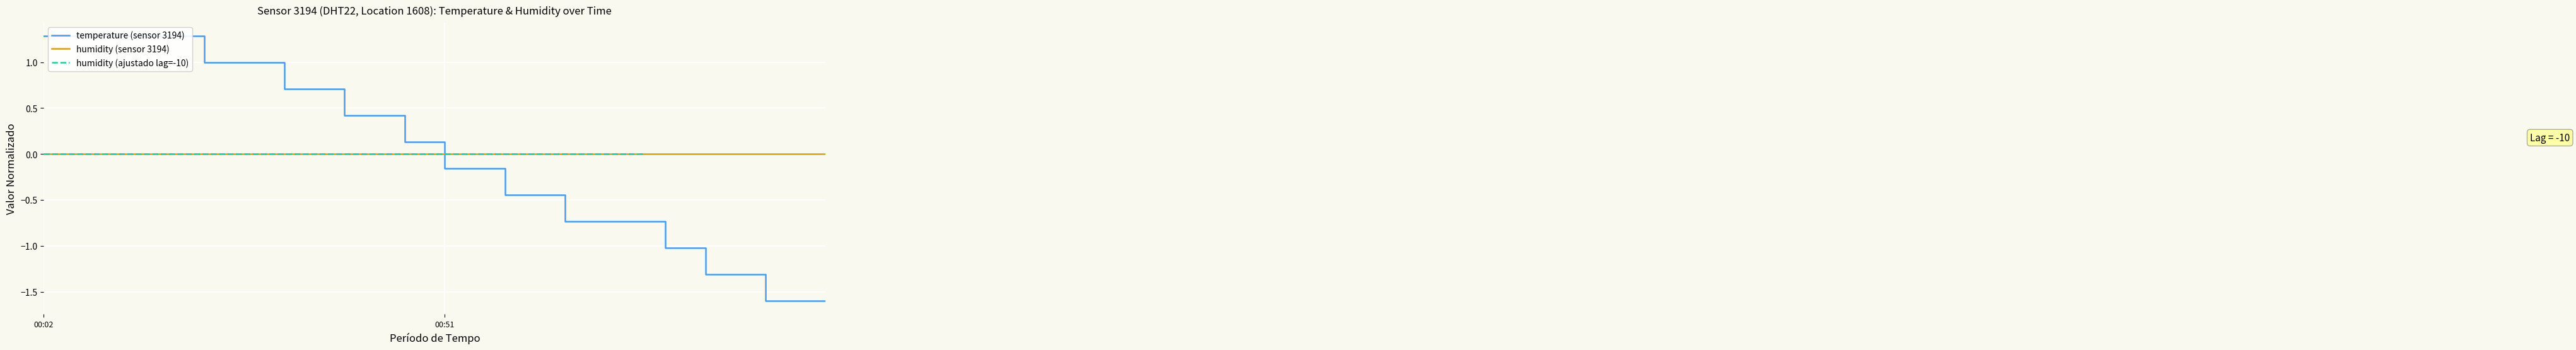

True or false: humidity (ajustado lag=-10) has a value of nan at 32.

False